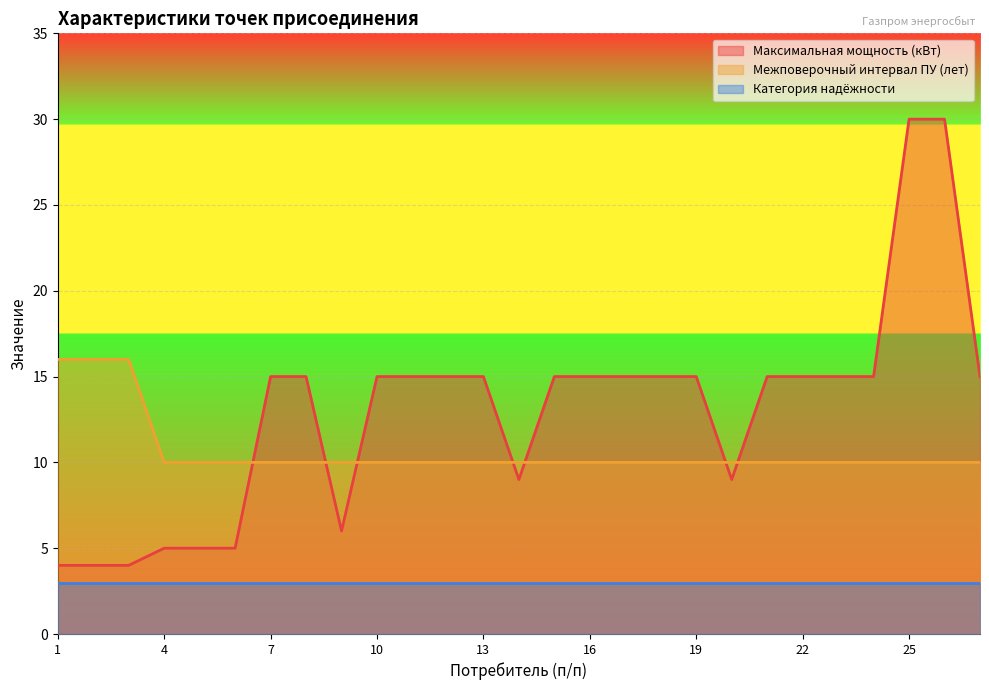

Rank the series by their maximum value, from highest to lowest.

Максимальная мощность (кВт), Межповерочный интервал ПУ (лет), Категория надёжности